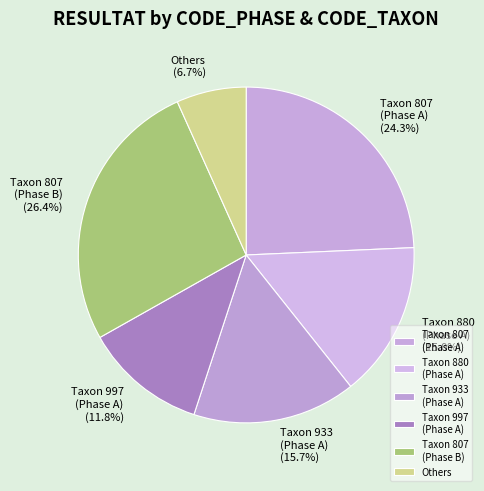

How many segments does this pie chart have?

6